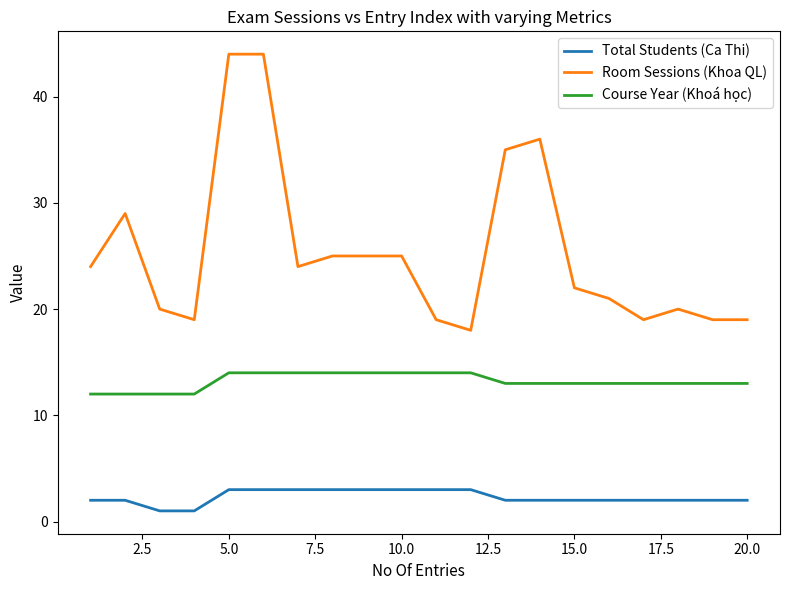

True or false: Room Sessions (Khoa QL) and Total Students (Ca Thi) cross at least once.

False